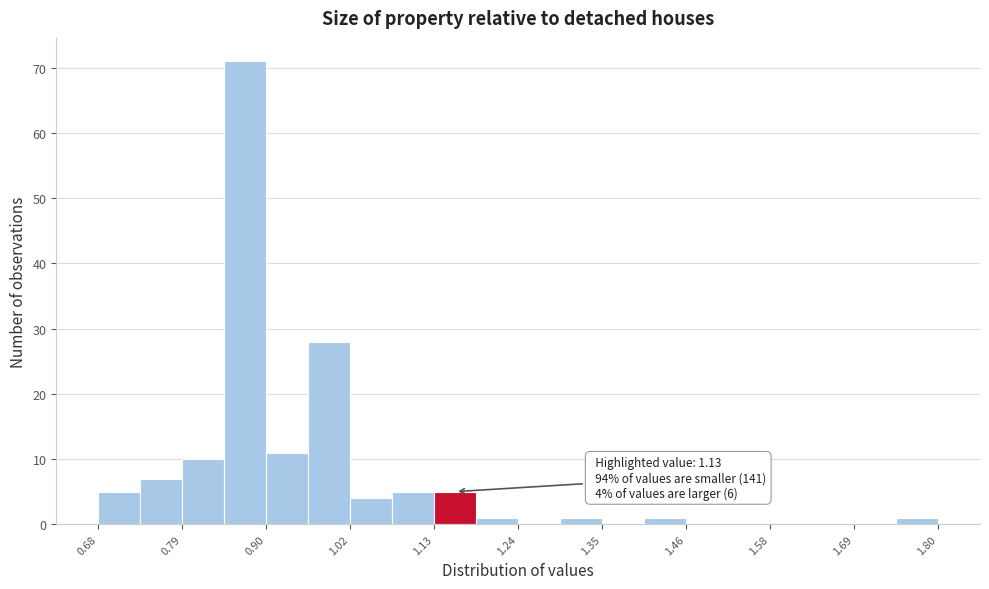

Around what value on the x-axis is the tallest bar? Give the approximate position of its centre, as read against the axis.

0.88